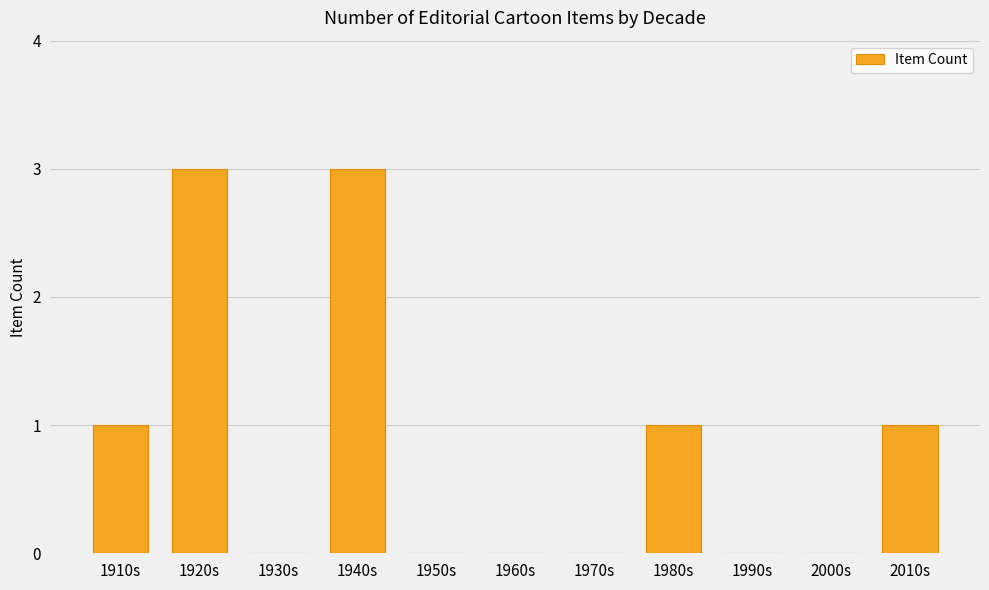

The value at 1940s is 3. True or false?

True